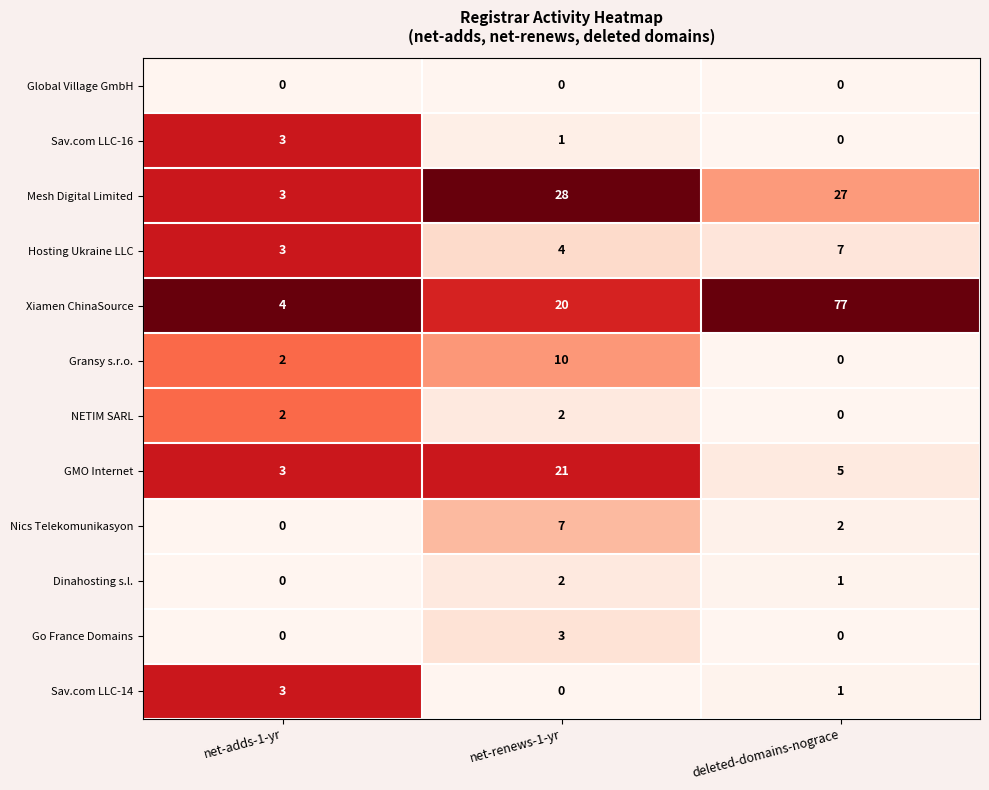

What is the sum of the Nics Telekomunikasyon values at net-renews-1-yr and deleted-domains-nograce?

9